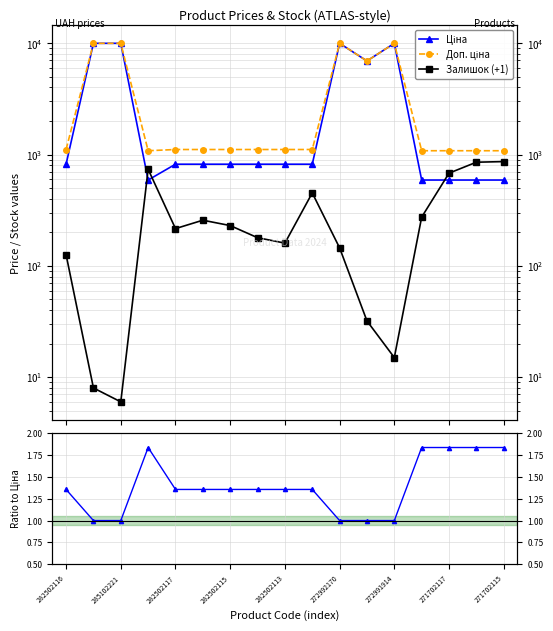

True or false: Доп./Ціна ratio and Доп. ціна cross at least once.

False